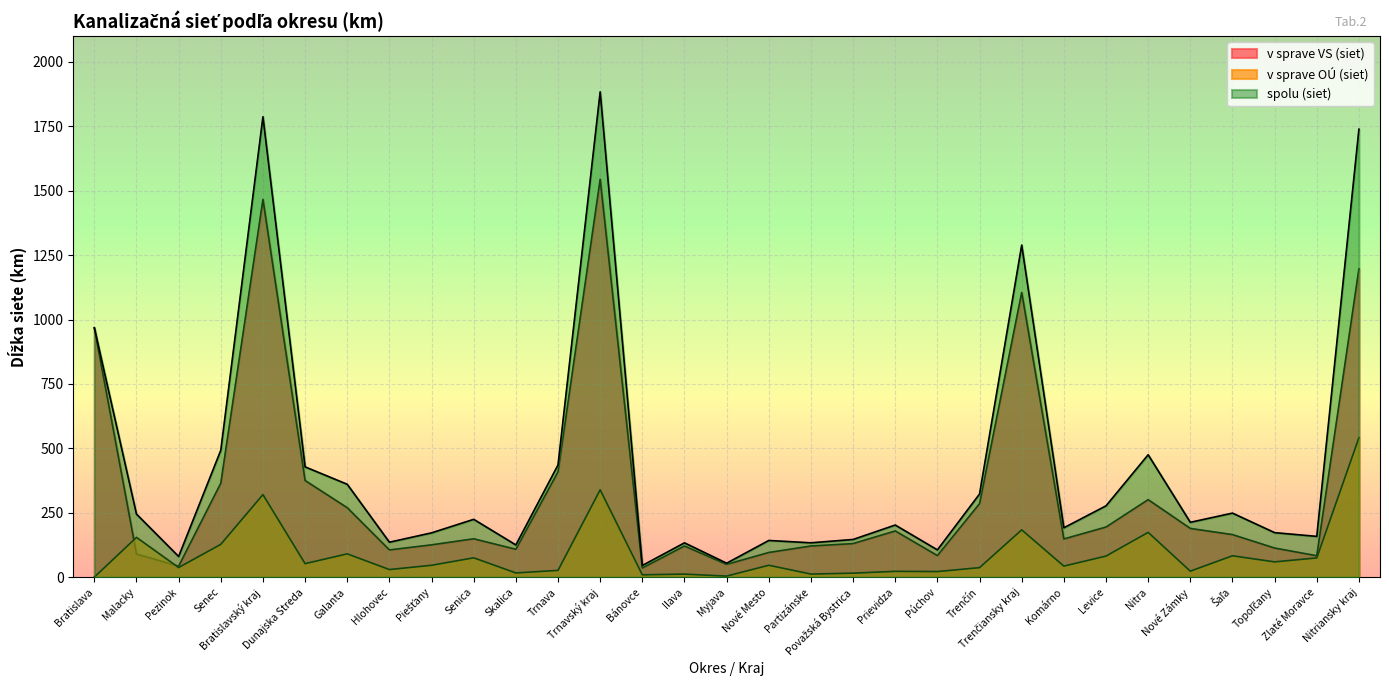

What is the difference between the maximum and minimum values in the v sprave OÚ (siet) series?

541.2